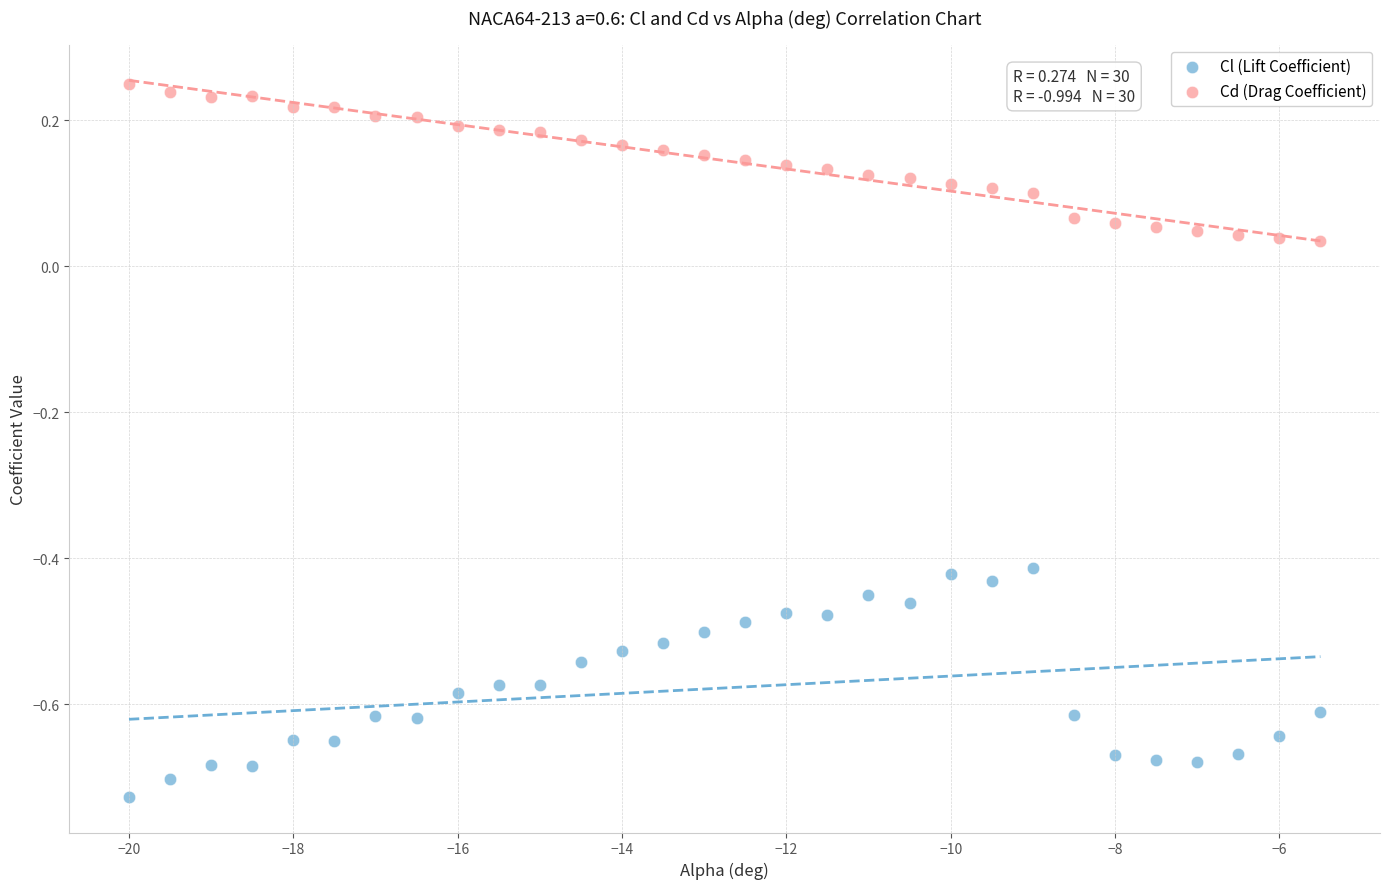

Across all data points, what is the range of Y values (max minus min)?

1.0